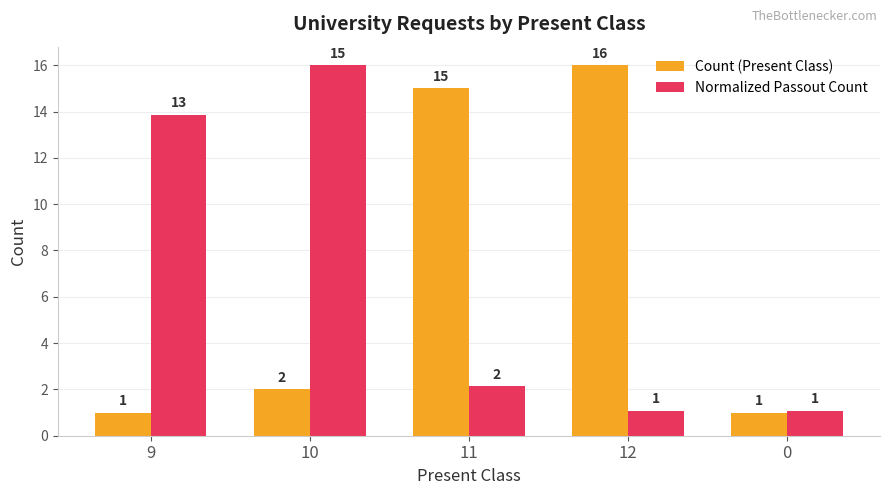

How many groups of bars are there?

5